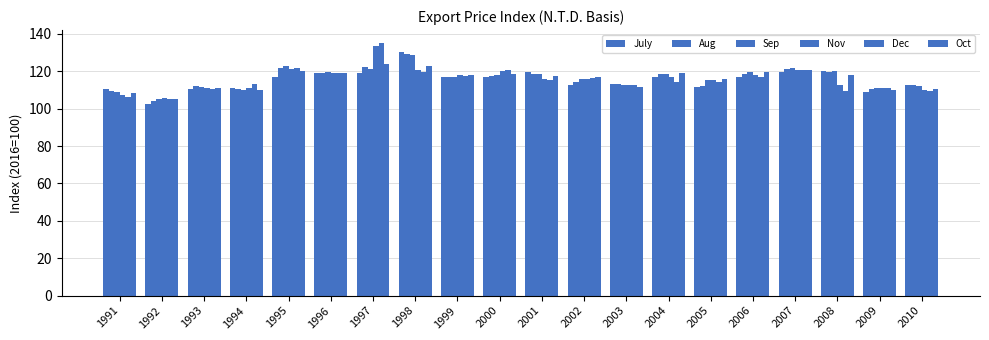

Which series has the largest total across all categories?

Sep